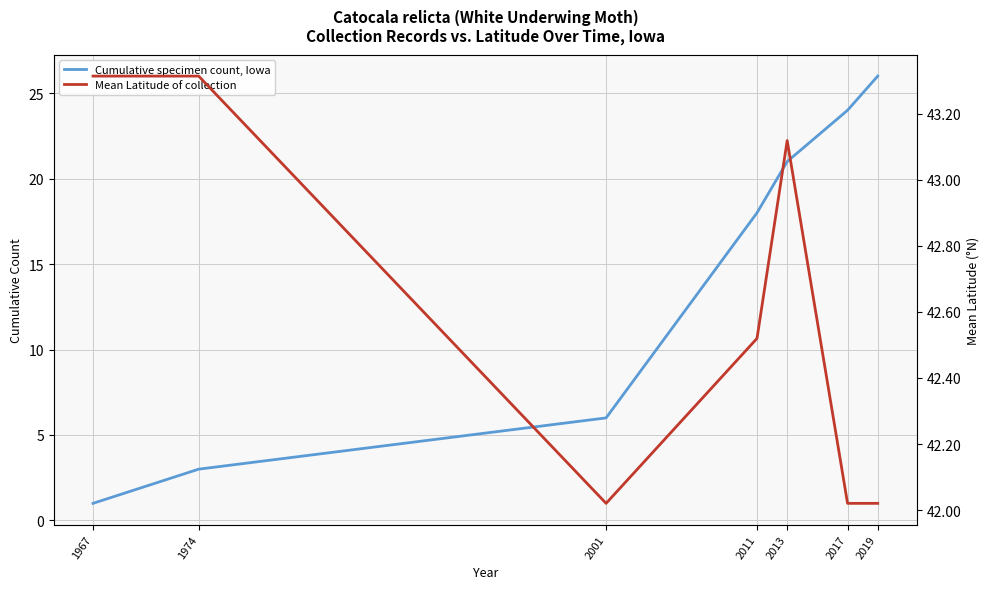

True or false: Cumulative specimen count, Iowa has more than 2 interior local peaks.

False